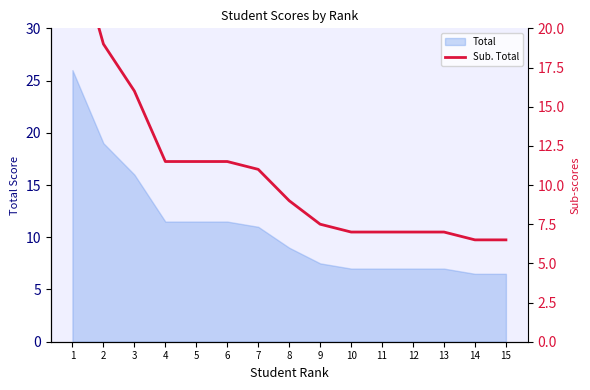

How many values exceed 9?

7